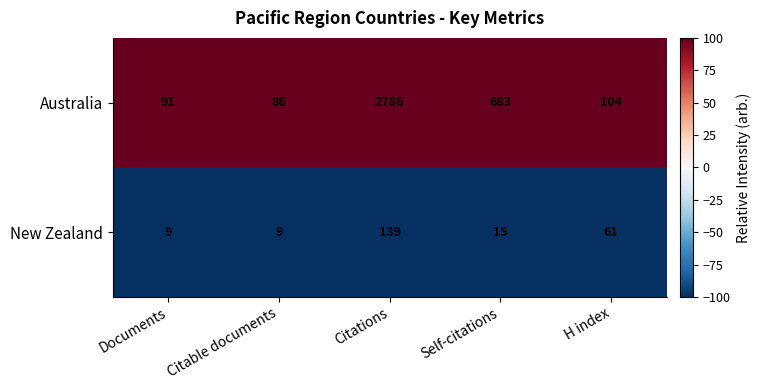

At which label does Australia first exceed 104?

Citations